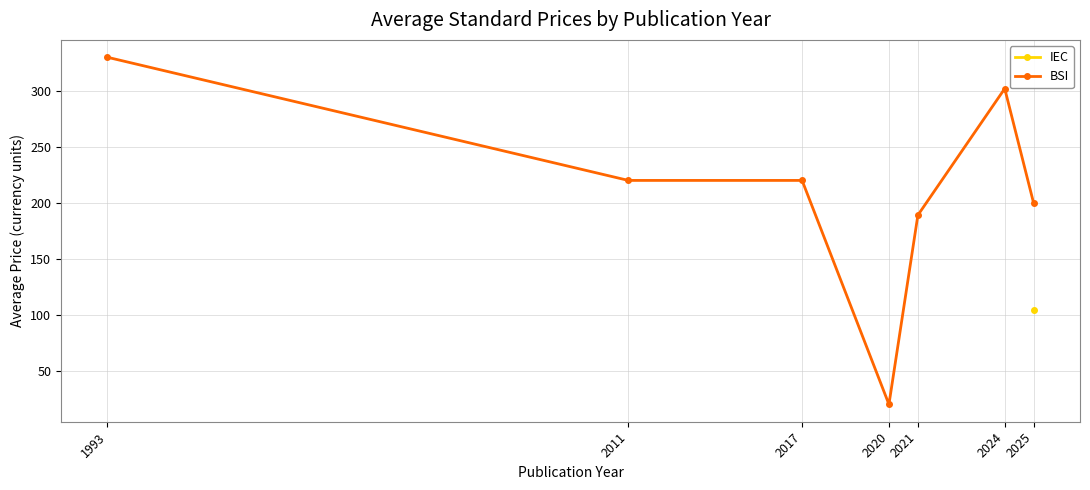

What is the maximum value for BSI?

330.0